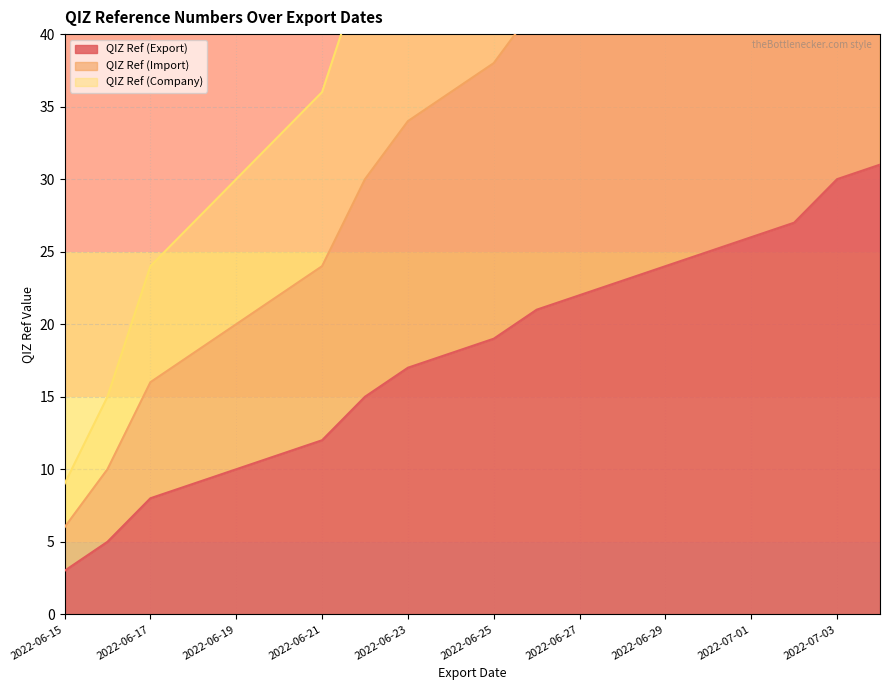

What is the value of the QIZ Ref (Import) point at the 20th from the left?

62